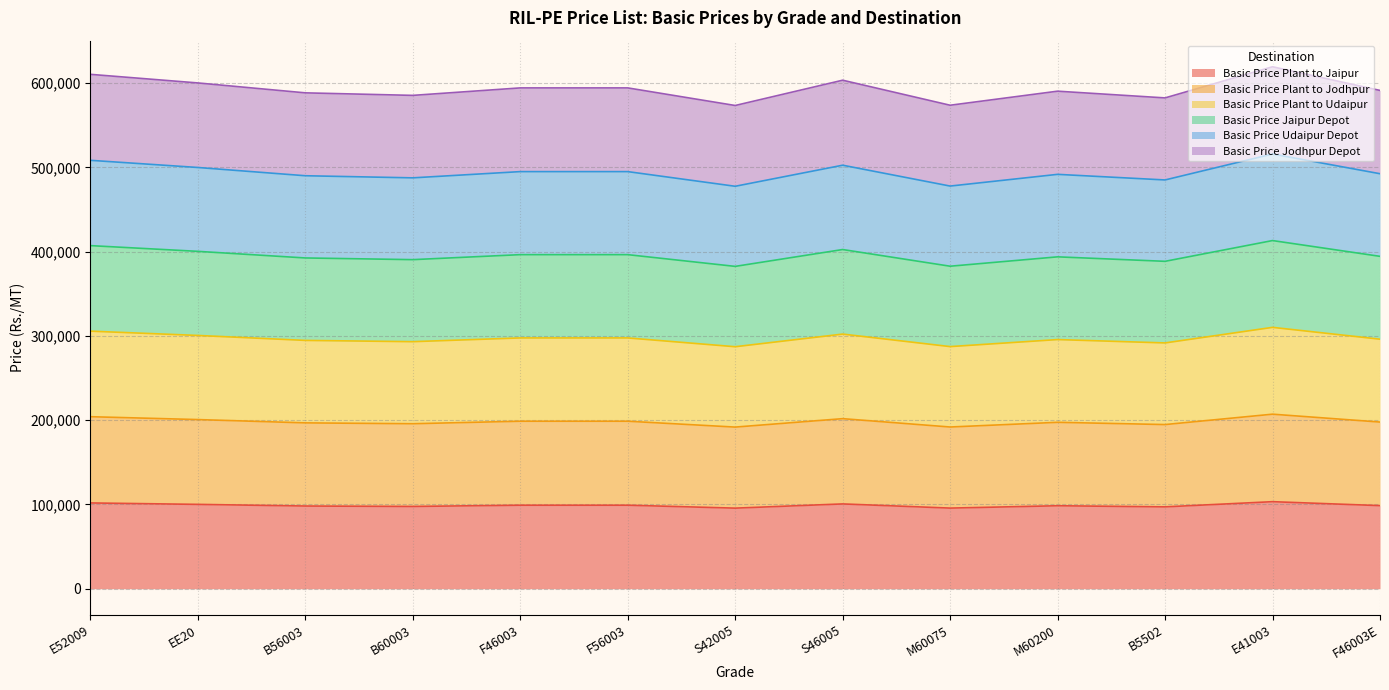

Where is the first local maximum for Basic Price Jaipur Depot?

S46005